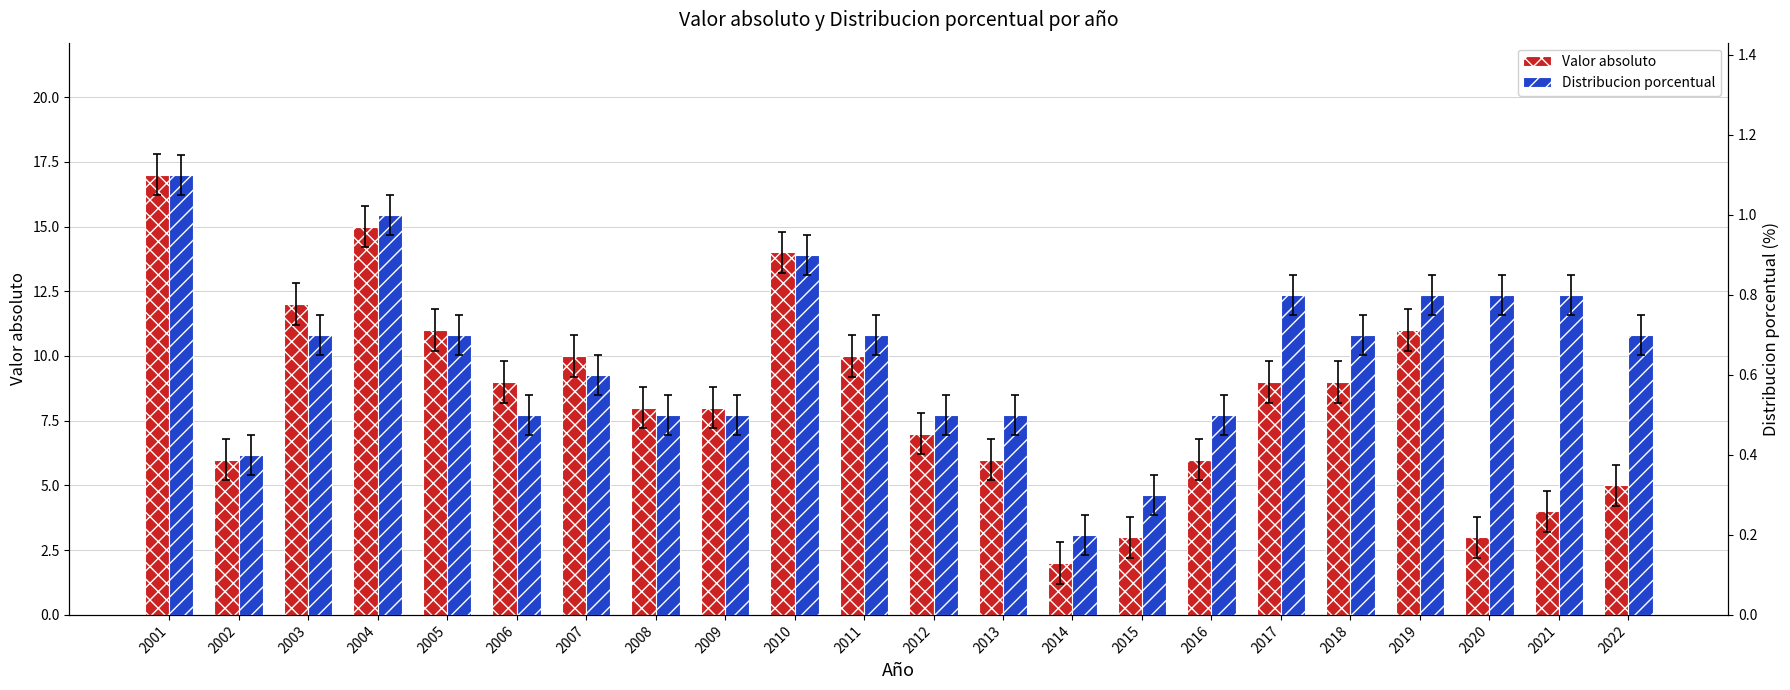

What is the sum of the Distribucion porcentual values at 2004 and 2021?

1.8